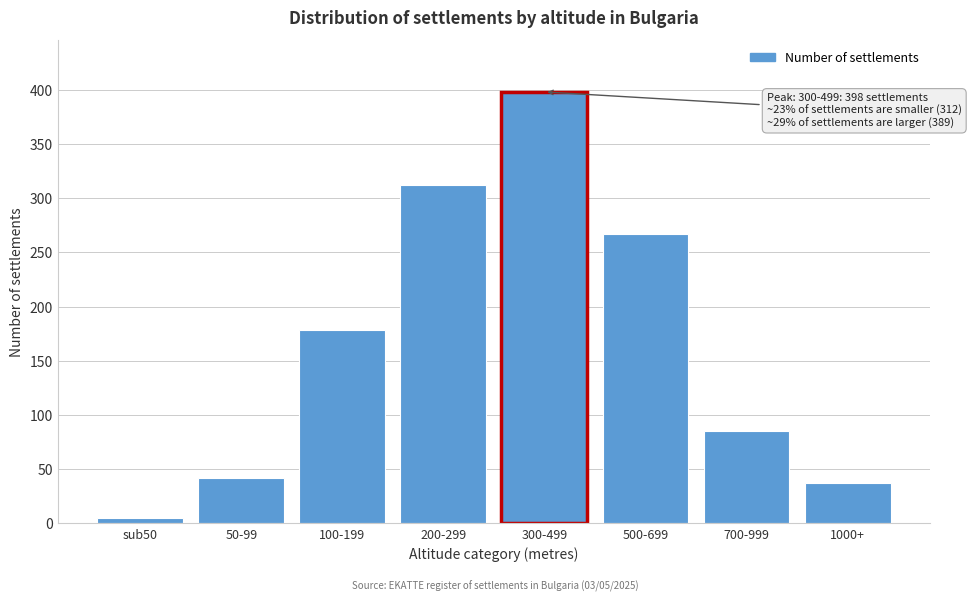

Reading left to right, what are all the values shown in this chart?

sub50=5	50-99=42	100-199=178	200-299=312	300-499=398	500-699=267	700-999=85	1000+=37